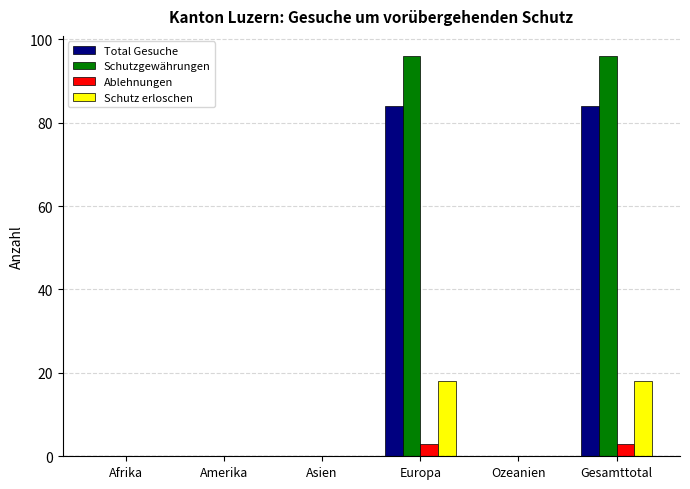

How many Schutzgewährungen values are between 0 and 96?

6